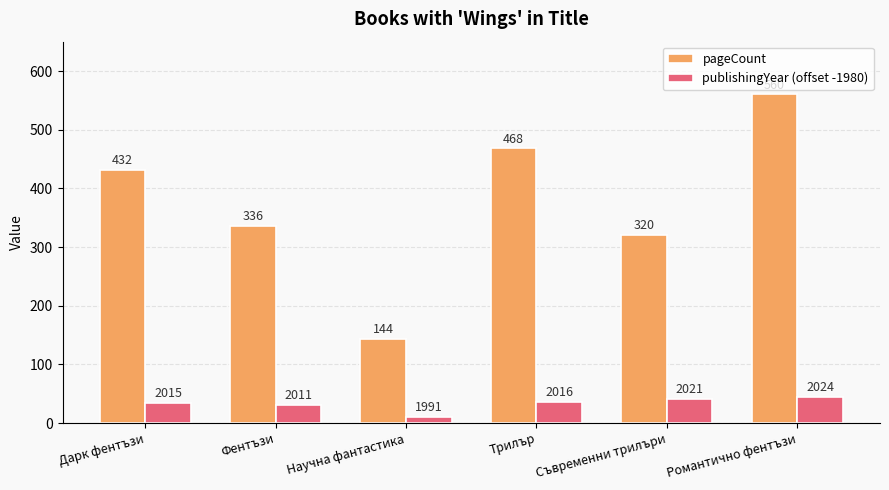

Which category has the lowest value across all series?

Научна фантастика